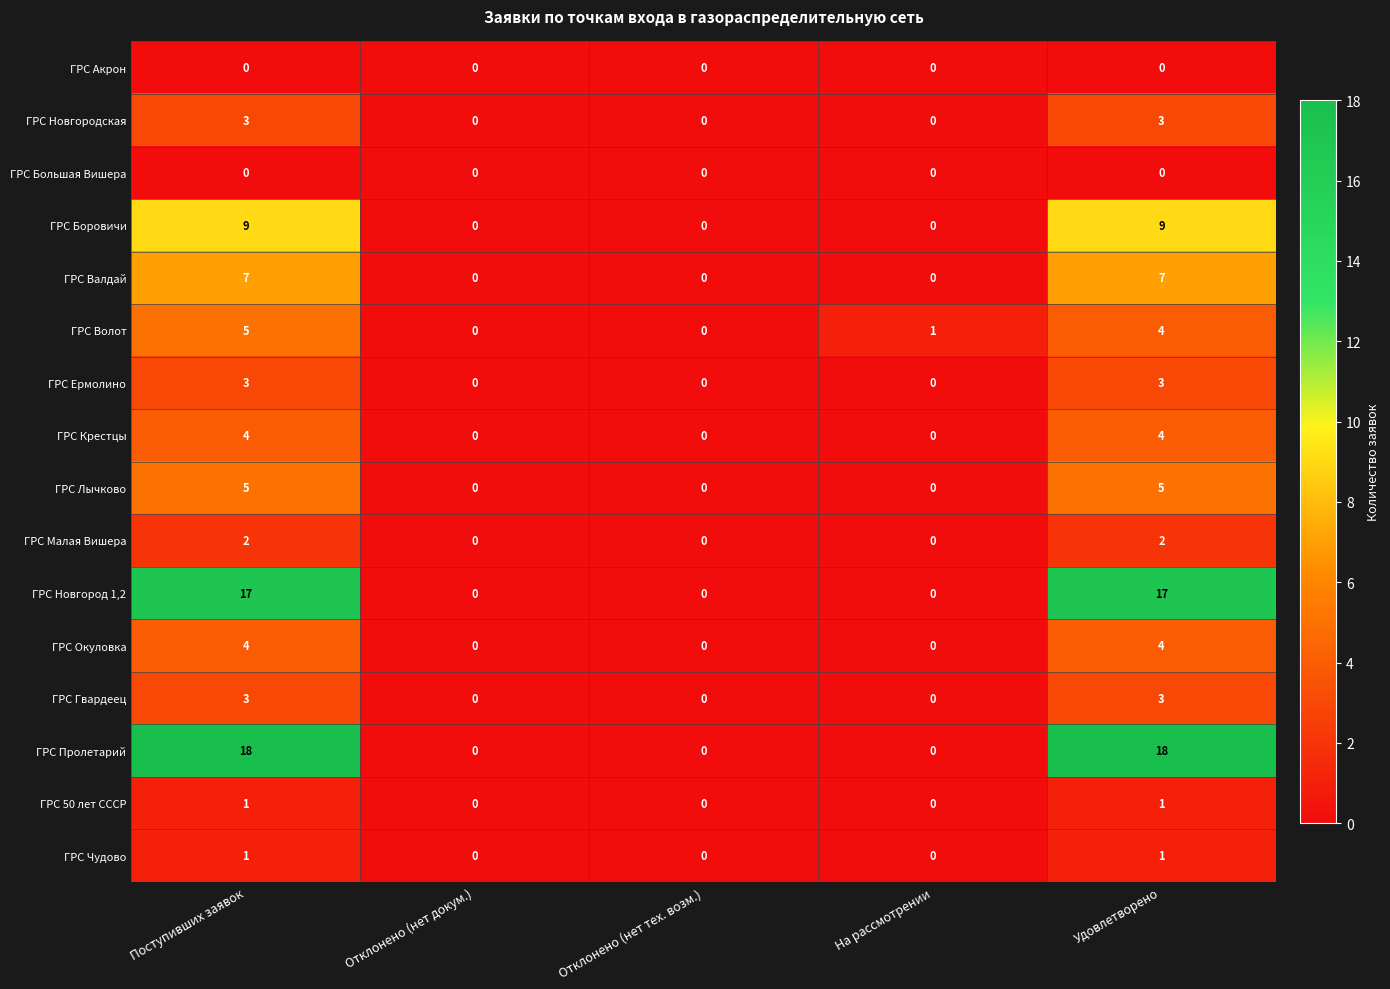

What is the difference between the highest and lowest values at Поступивших заявок?

18